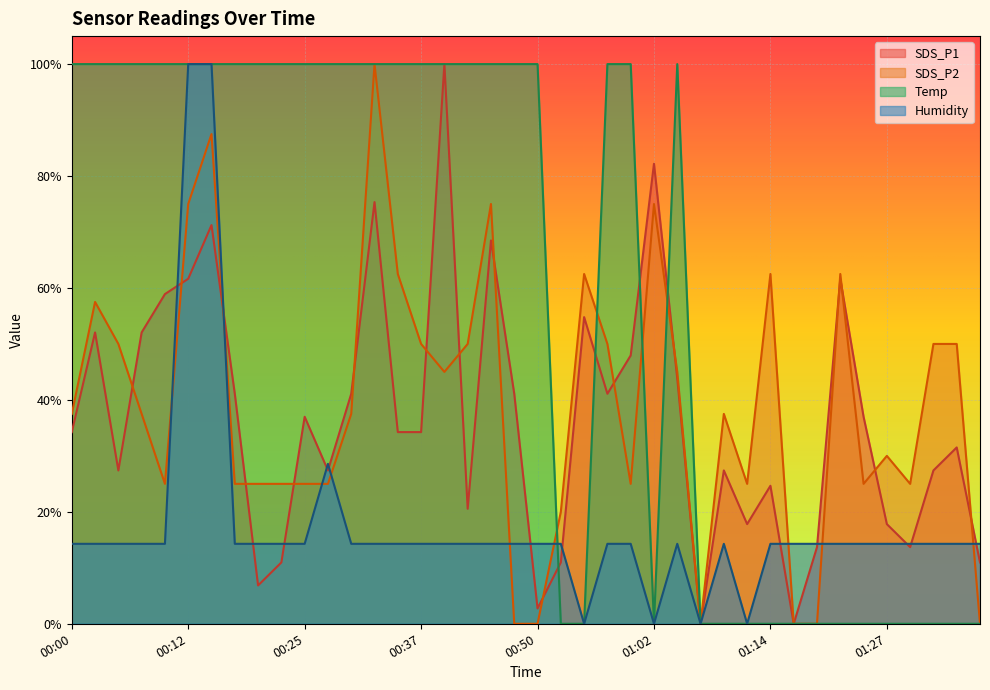

True or false: Temp has a value of 1.0 at 00:23.

True